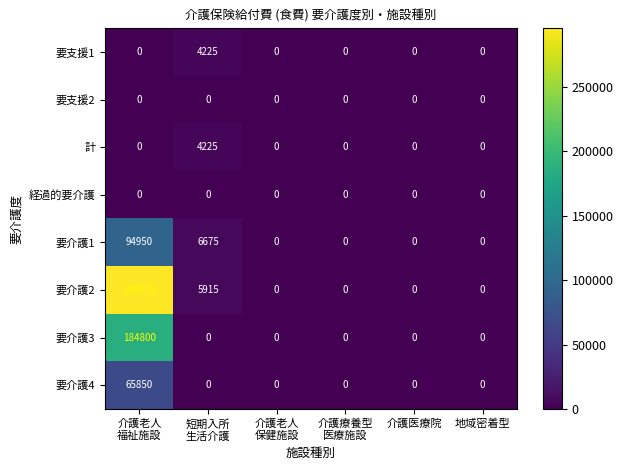

What is the maximum value for 要介護3?

184800